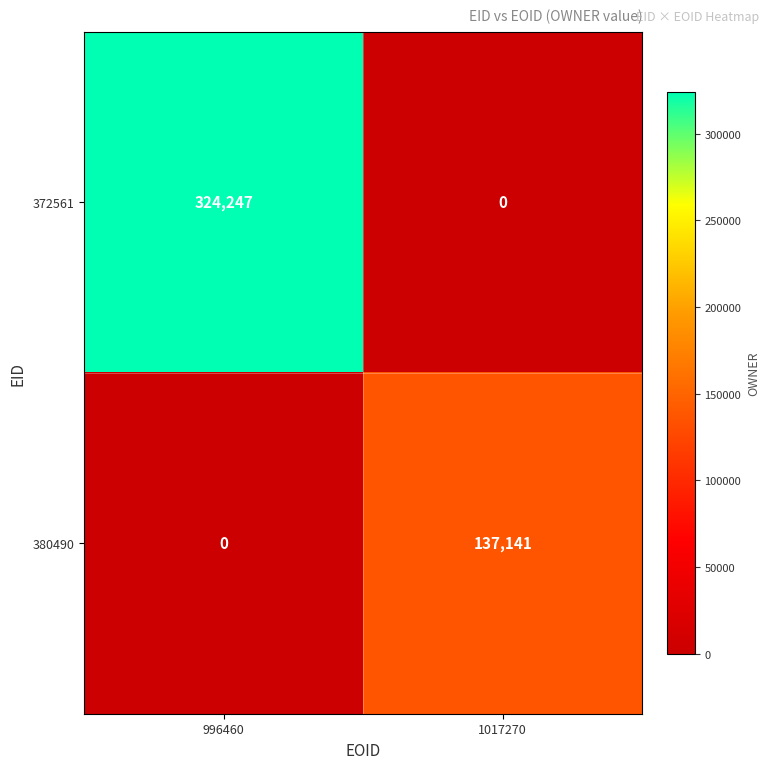

List the series in order of their peak value, highest first.

372561, 380490